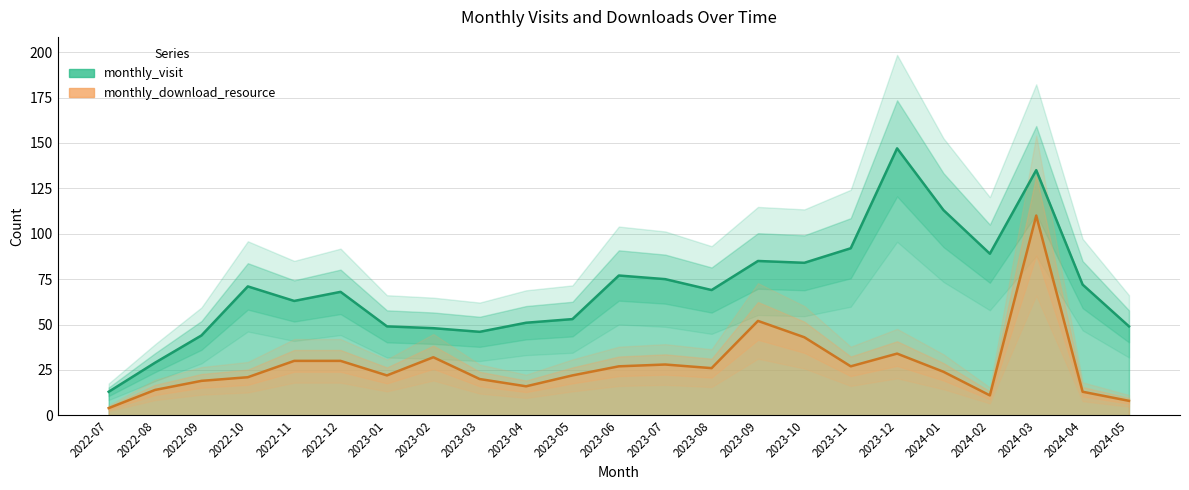

How many series are shown in this chart?

2